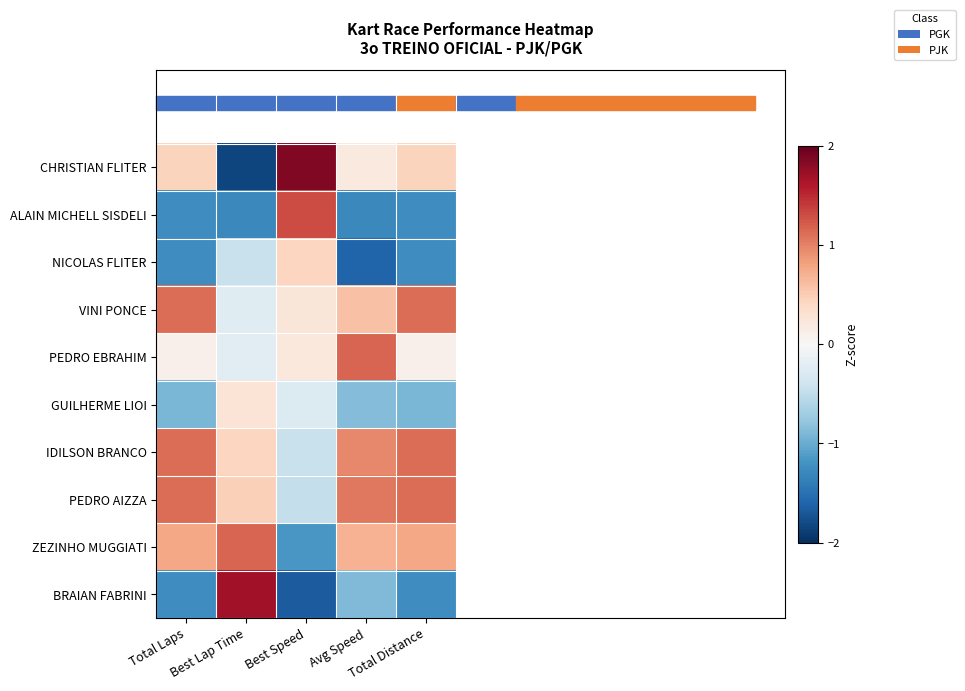

List the series in order of their peak value, highest first.

CHRISTIAN FLITER, BRAIAN FABRINI, ALAIN MICHELL SISDELI, ZEZINHO MUGGIATI, PEDRO EBRAHIM, VINI PONCE, IDILSON BRANCO, PEDRO AIZZA, NICOLAS FLITER, GUILHERME LIOI